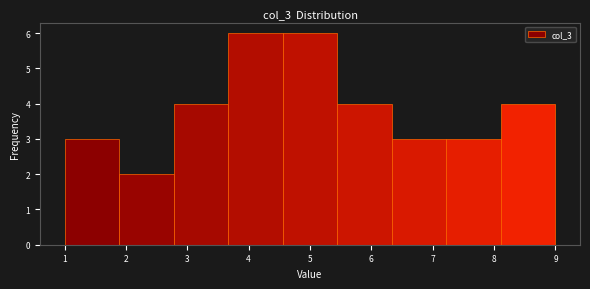

What is the height of the bar covering 5.4 to 6.3 on the x-axis? Neither the bar edges nor the heights are printed on the chart, so give them approximately, as read against the axes.

4